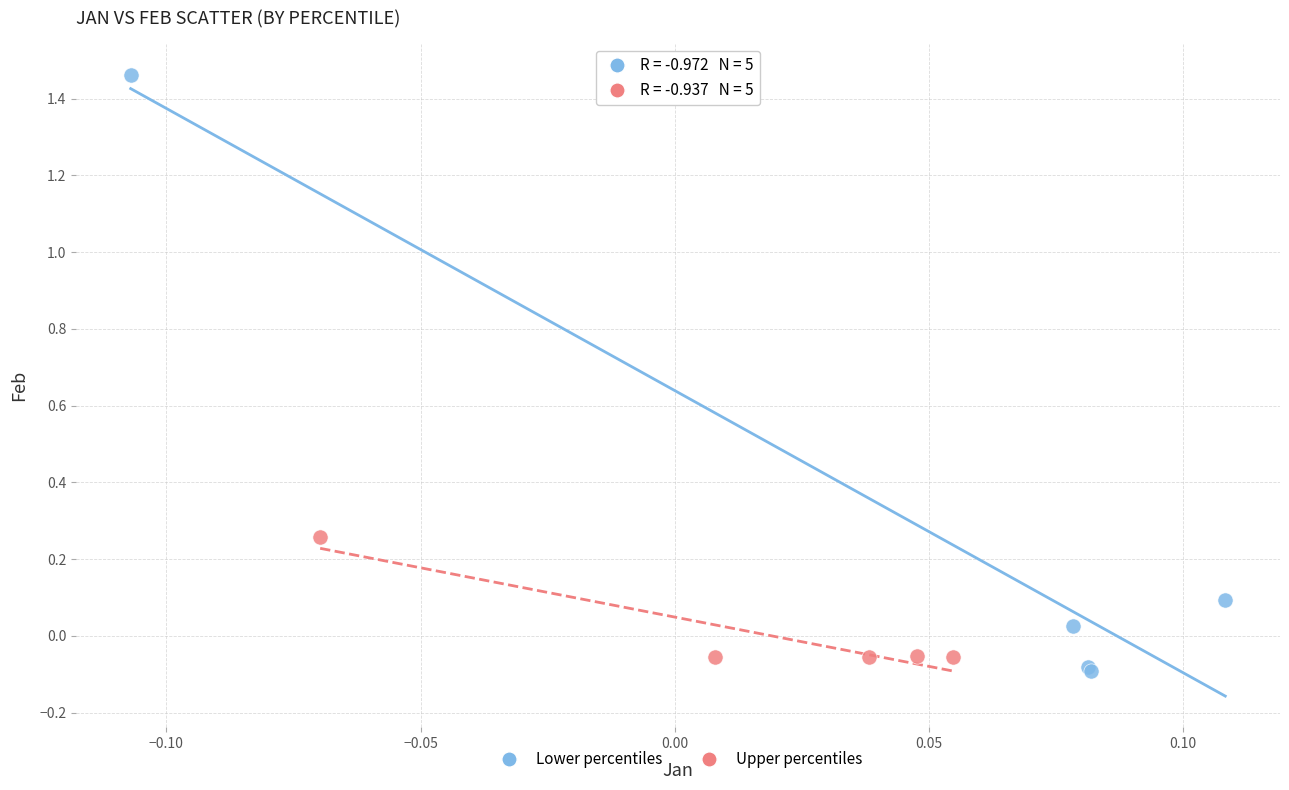

Which series contains the highest Y value?

Lower percentiles